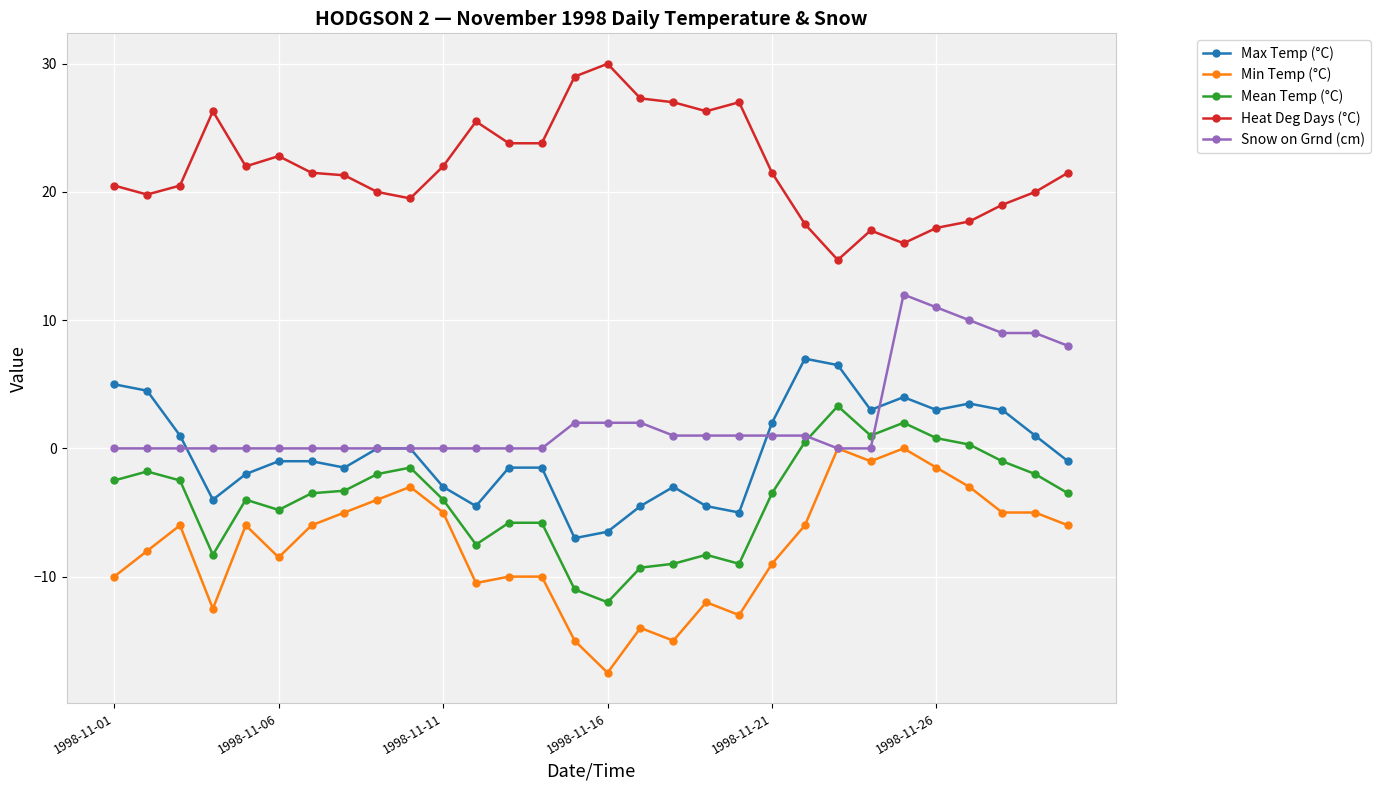

Rank the series by their maximum value, from lowest to highest.

Min Temp (°C), Mean Temp (°C), Max Temp (°C), Snow on Grnd (cm), Heat Deg Days (°C)